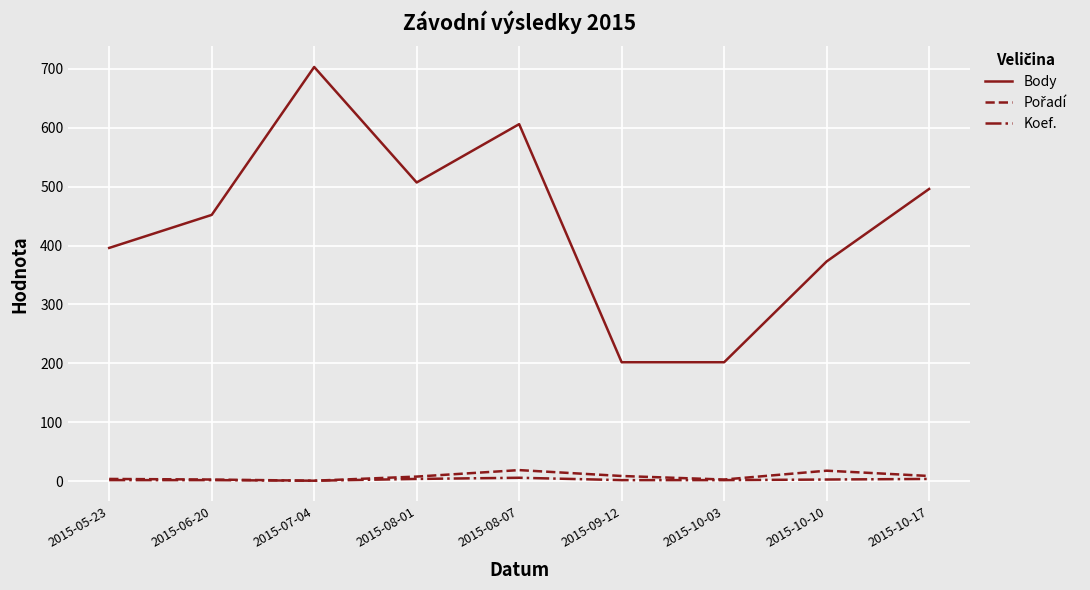

True or false: Body has a value of 713 at 2015-06-20.

False